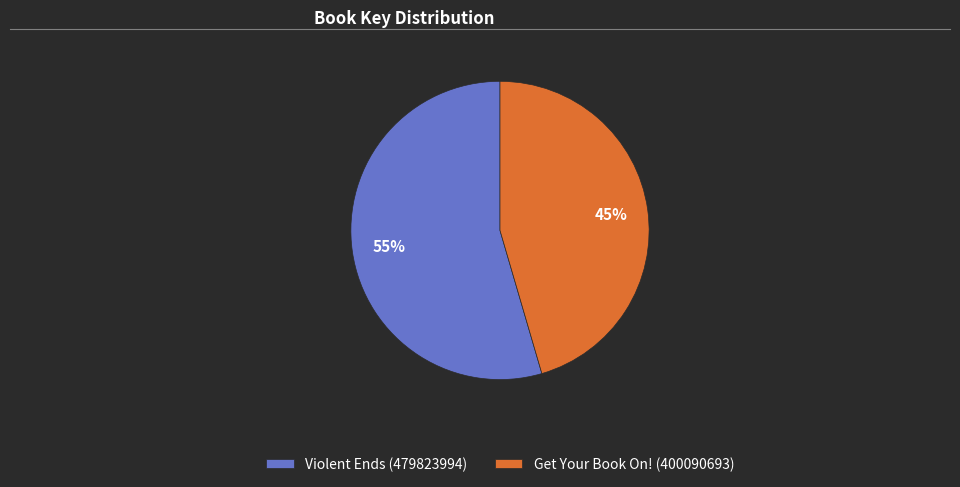

How many segments does this pie chart have?

2